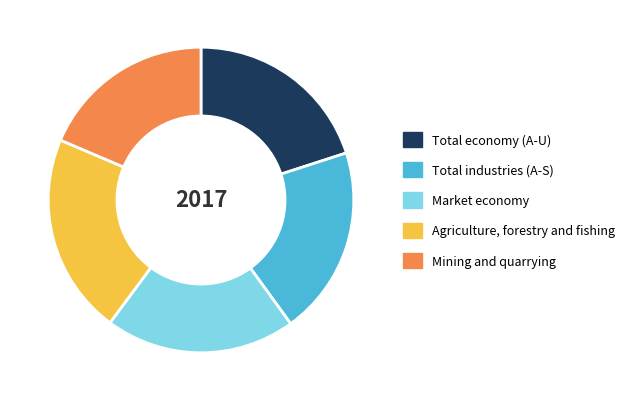

Combined, do Market economy and Total industries (A-S) account for over 50%?

No